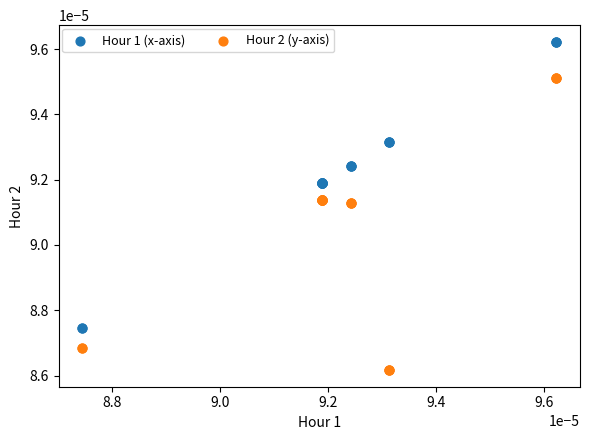

Which series reaches the minimum Y coordinate?

Hour 2 (y-axis)